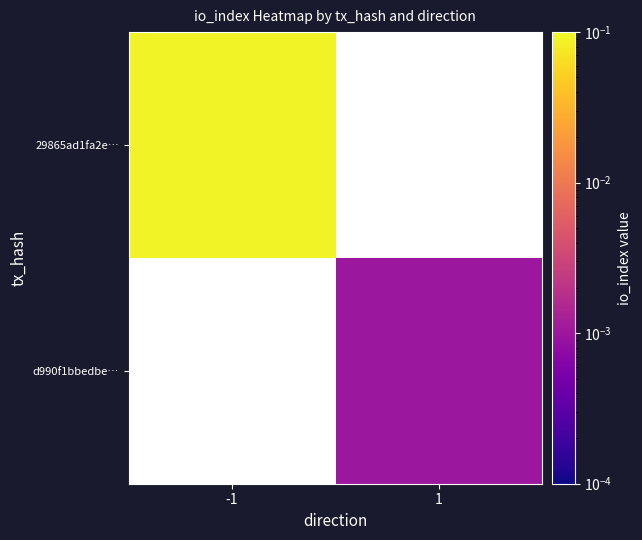

At -1, list the series in order from largest to smallest.

29865ad1fa2e…, d990f1bbedbe…